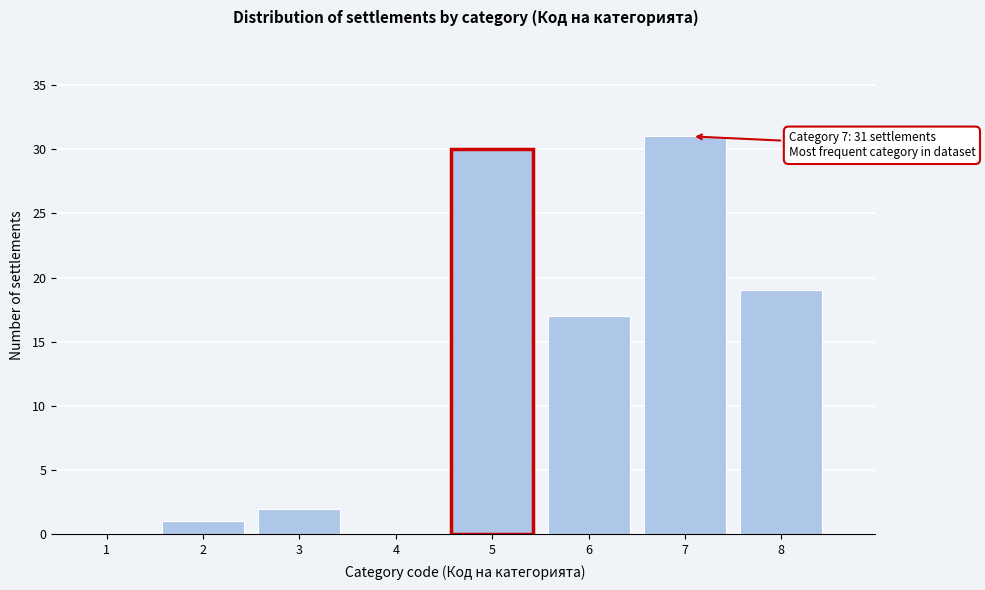

Reading left to right, transcribe all the data shown in this chart.

1=0	2=1	3=2	4=0	5=30	6=17	7=31	8=19